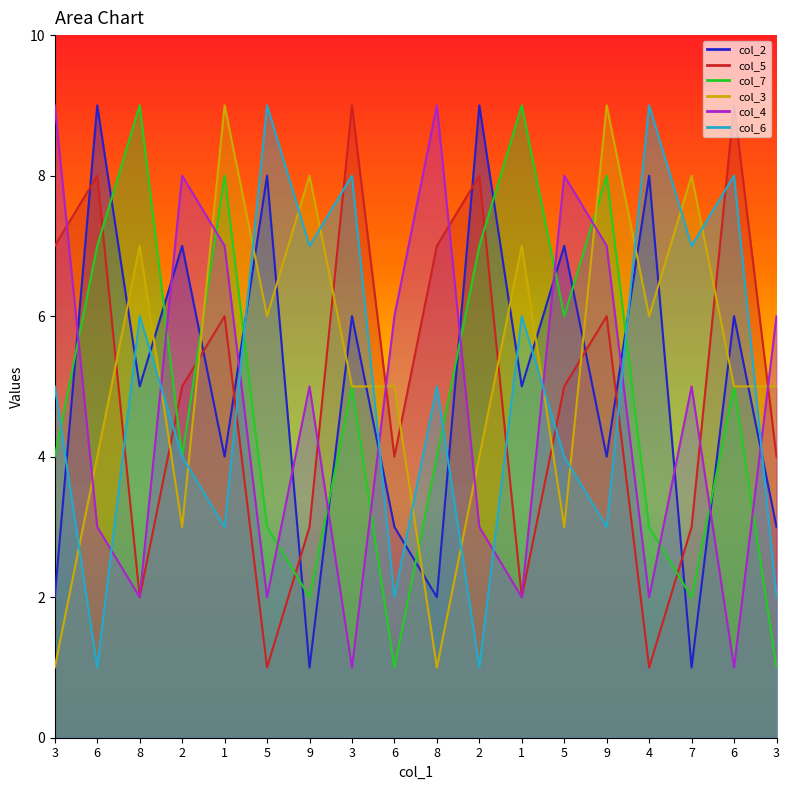

Reading right to left, transcribe all the data shown in this chart.

col_2: 3=3	6=6	7=1	4=8	9=4	5=7	1=5	2=9	8=2	6=3	3=6	9=1	5=8	1=4	2=7	8=5	6=9	3=2
col_5: 3=4	6=9	7=3	4=1	9=6	5=5	1=2	2=8	8=7	6=4	3=9	9=3	5=1	1=6	2=5	8=2	6=8	3=7
col_7: 3=1	6=5	7=2	4=3	9=8	5=6	1=9	2=7	8=4	6=1	3=5	9=2	5=3	1=8	2=4	8=9	6=7	3=4
col_3: 3=5	6=5	7=8	4=6	9=9	5=3	1=7	2=4	8=1	6=5	3=5	9=8	5=6	1=9	2=3	8=7	6=4	3=1
col_4: 3=6	6=1	7=5	4=2	9=7	5=8	1=2	2=3	8=9	6=6	3=1	9=5	5=2	1=7	2=8	8=2	6=3	3=9
col_6: 3=2	6=8	7=7	4=9	9=3	5=4	1=6	2=1	8=5	6=2	3=8	9=7	5=9	1=3	2=4	8=6	6=1	3=5